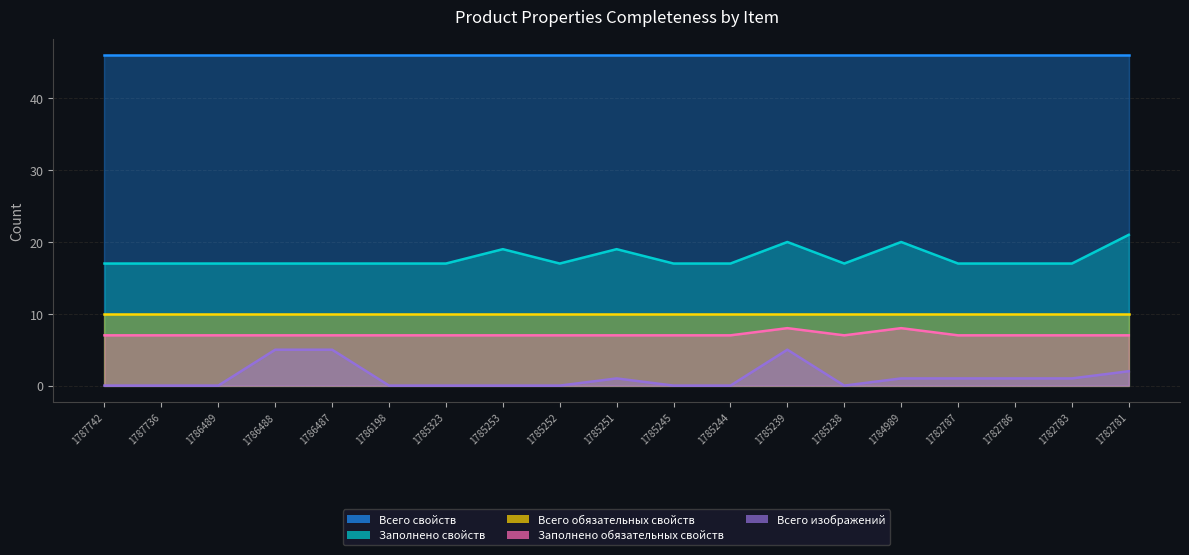

Does the chart display data point markers on the line(s)?

No